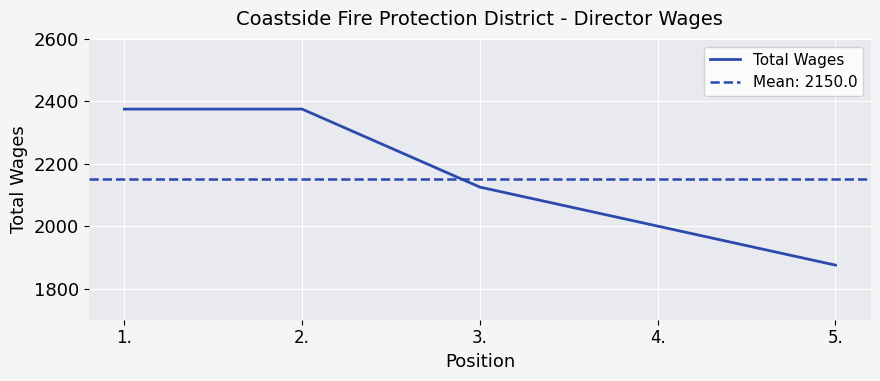

What is the difference between the maximum and minimum values?

500